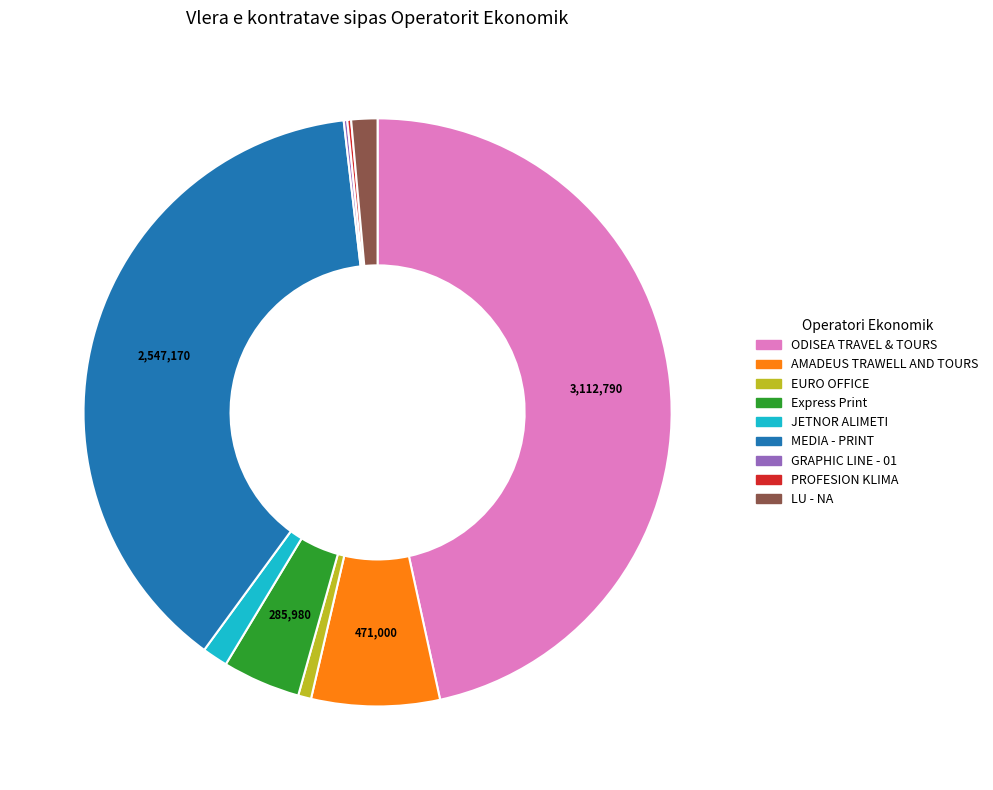

Does any single category account for the majority?

No